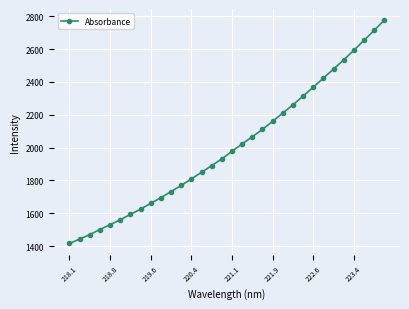

What is the greatest value displayed?

2776.0